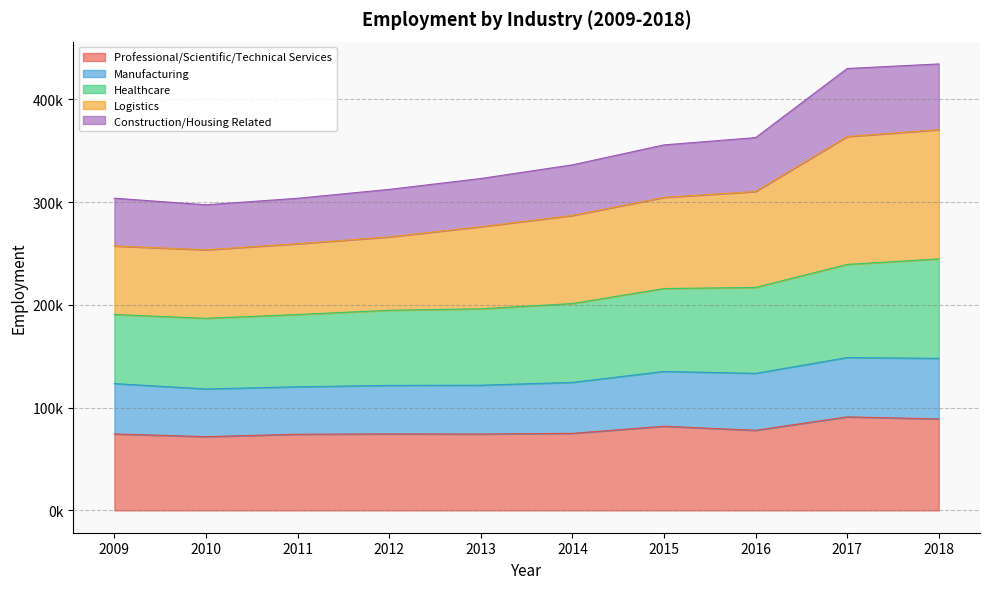

True or false: Professional/Scientific/Technical Services and Healthcare intersect in this chart.

False